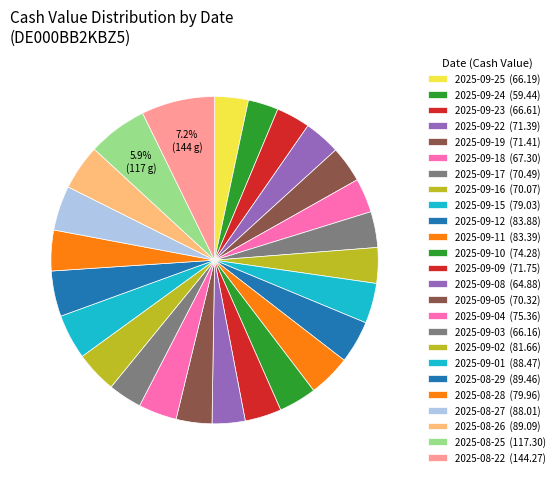

To the nearest percent, what is the difference between the largest and smallest slice percentages?

4%